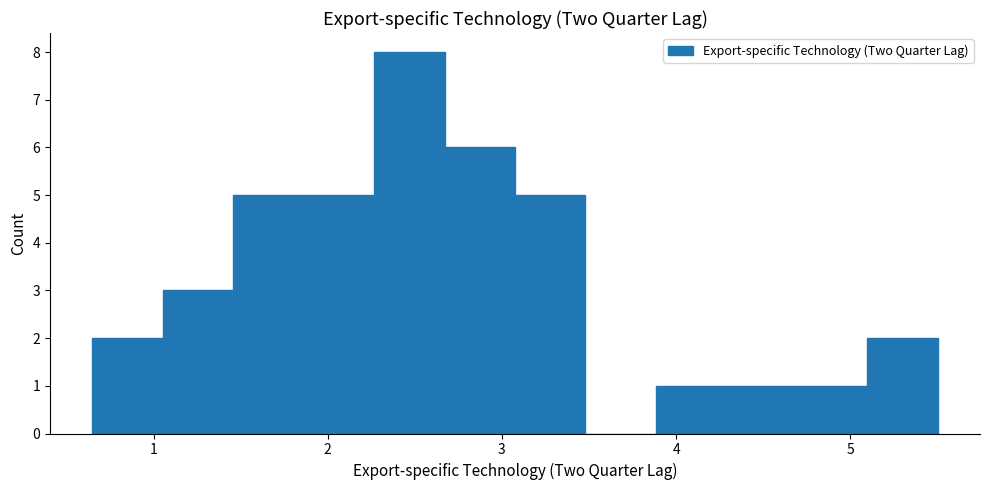

Reading left to right, list every bar in this chart as the range it spans on the x-axis followed by its height. Neither the bar edges nor the heights are printed on the chart, so give them approximately, as read against the axes.

0.6 to 1.1: 2
1.1 to 1.5: 3
1.5 to 1.9: 5
1.9 to 2.3: 5
2.3 to 2.7: 8
2.7 to 3.1: 6
3.1 to 3.5: 5
3.5 to 3.9: 0
3.9 to 4.3: 1
4.3 to 4.7: 1
4.7 to 5.1: 1
5.1 to 5.5: 2